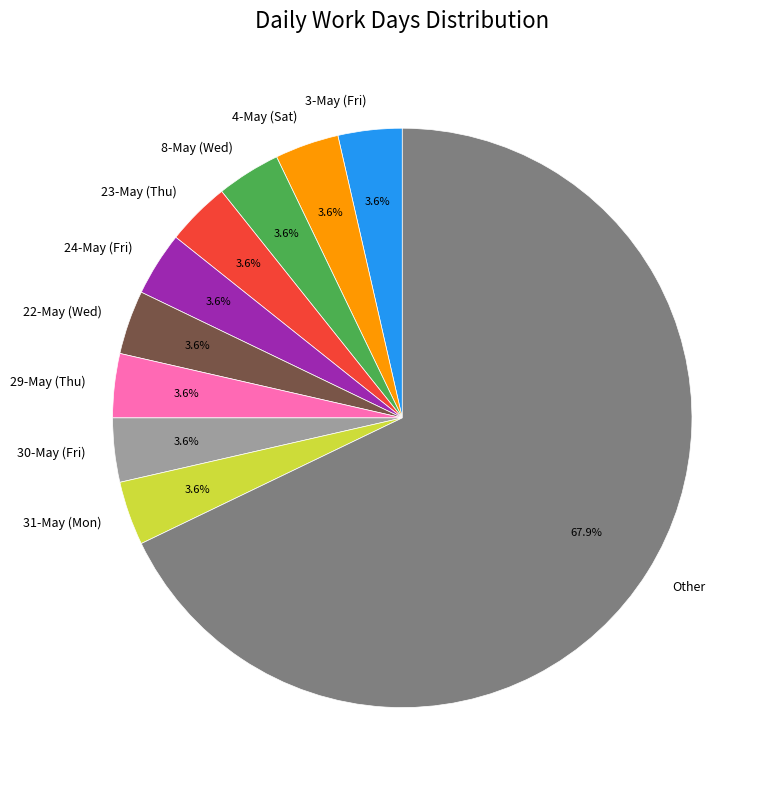

Is the sum of 24-May (Fri) and 3-May (Fri) greater than half?

No